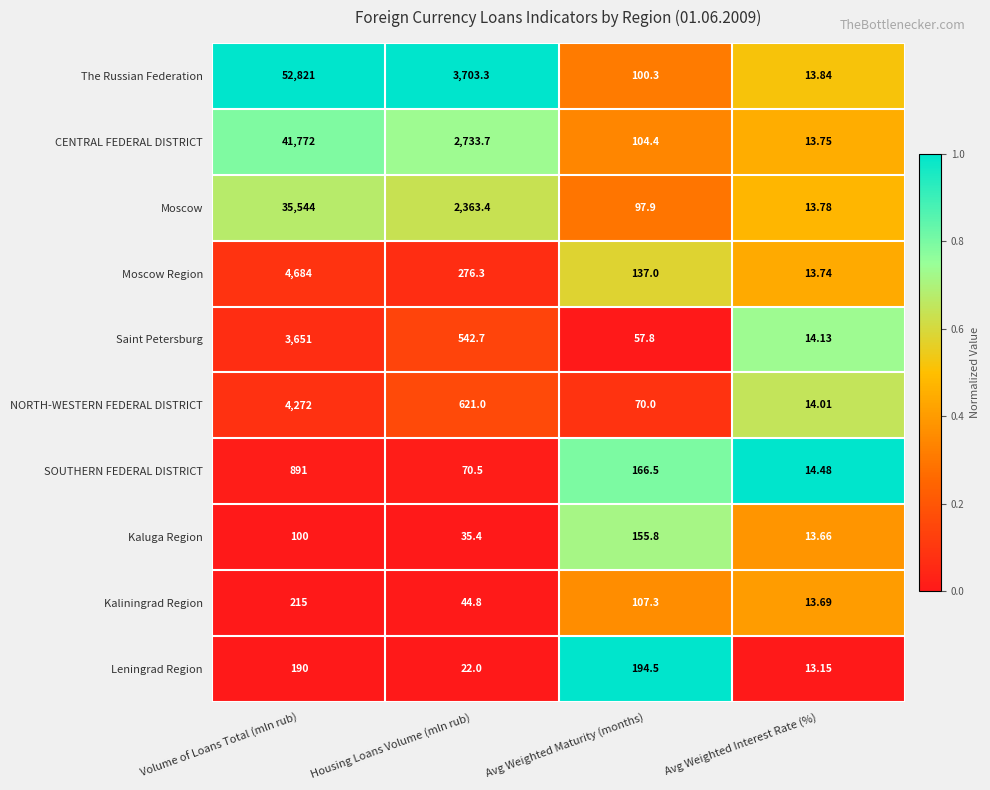

Which series has the largest range (max minus min)?

The Russian Federation